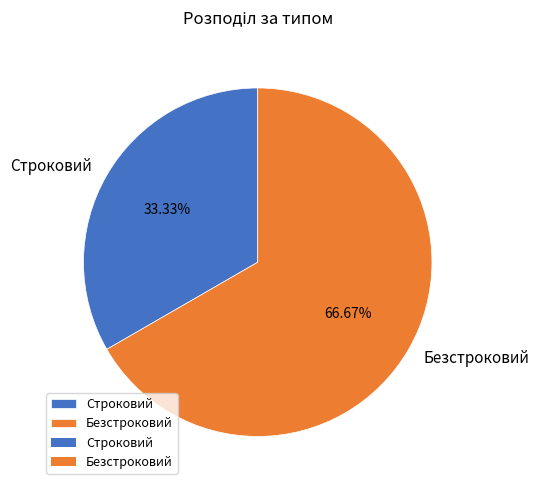

To the nearest percent, what is the combined percentage of Строковий and Безстроковий?

100%